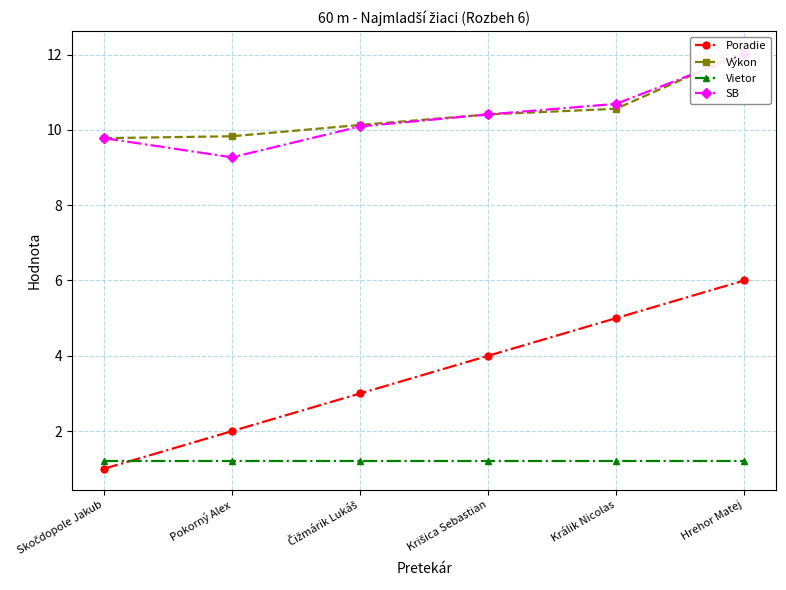

What is the minimum value for SB?

9.3